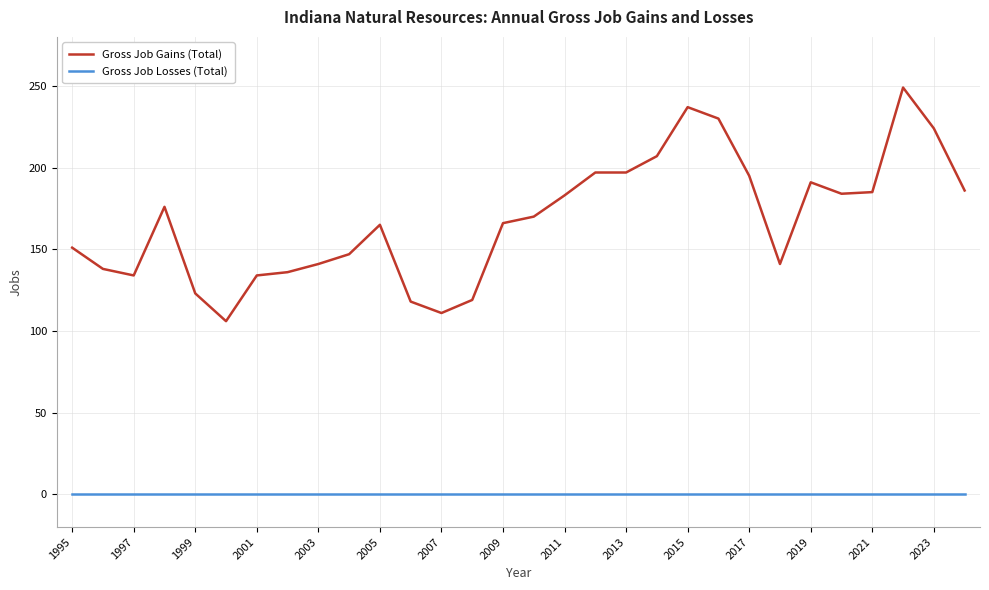

List the series in order of their overall mean, highest first.

Gross Job Gains (Total), Gross Job Losses (Total)